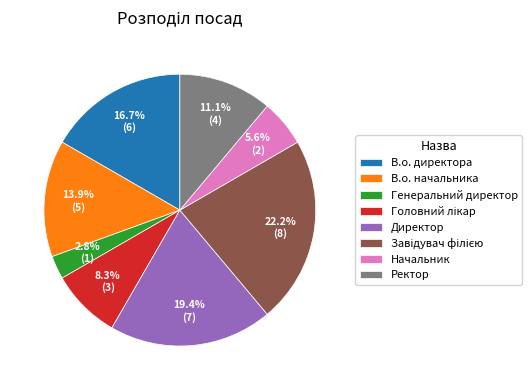

Is there a majority slice in this chart?

No